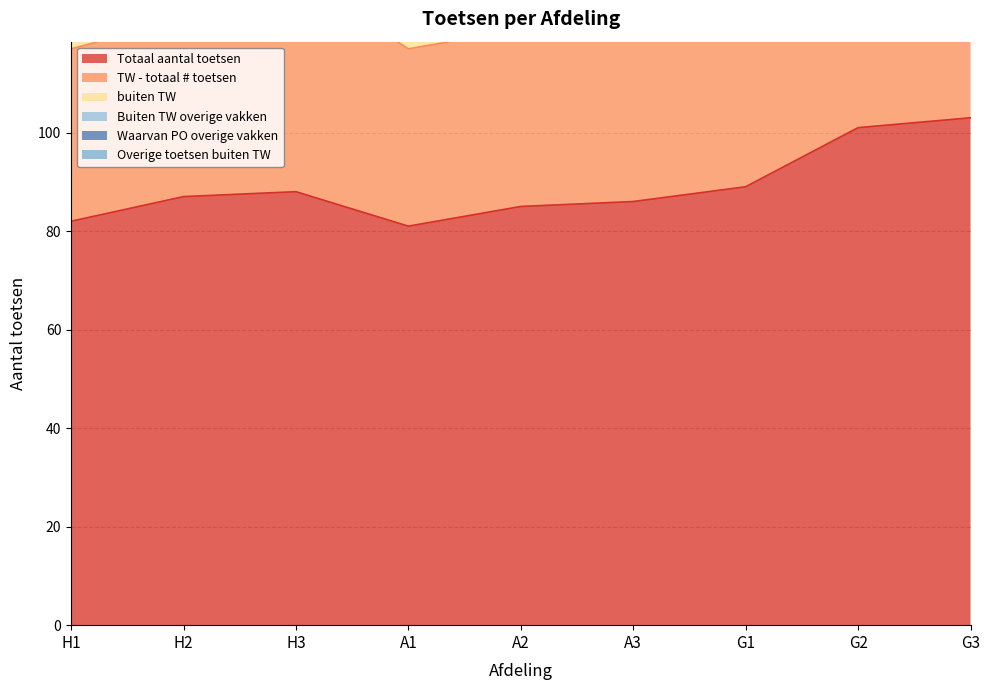

How many data points in Totaal aantal toetsen are less than 87?

4